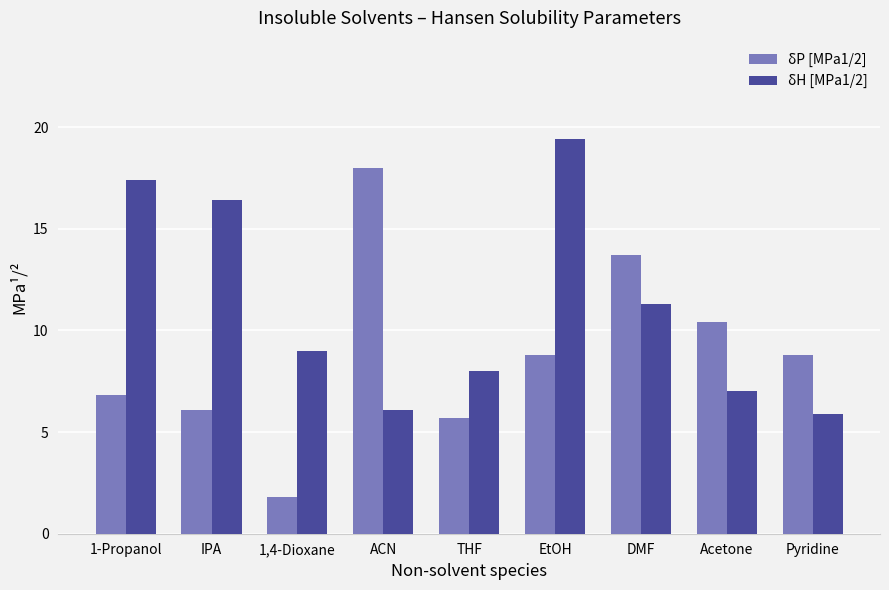

How many bars are there in total?

18